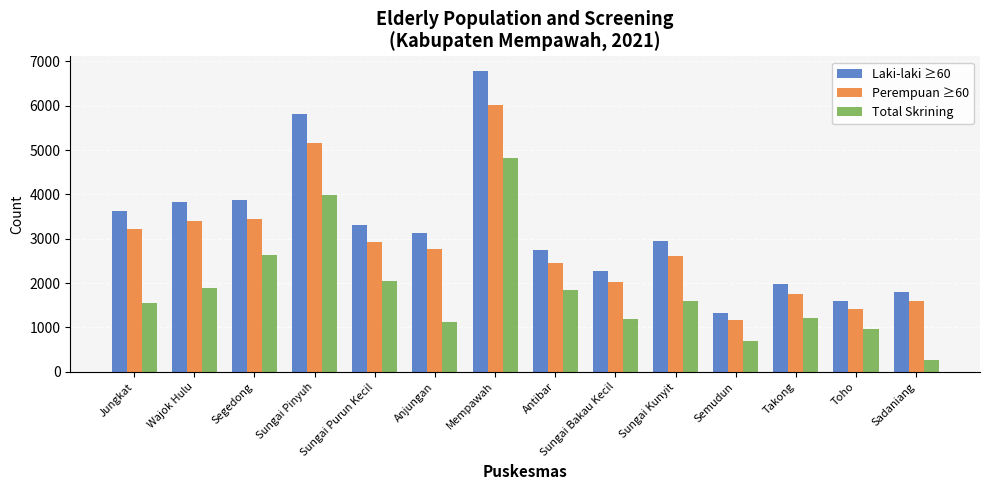

Is it true that Perempuan ≥60 equals 2024.8 at Sungai Bakau Kecil?

True